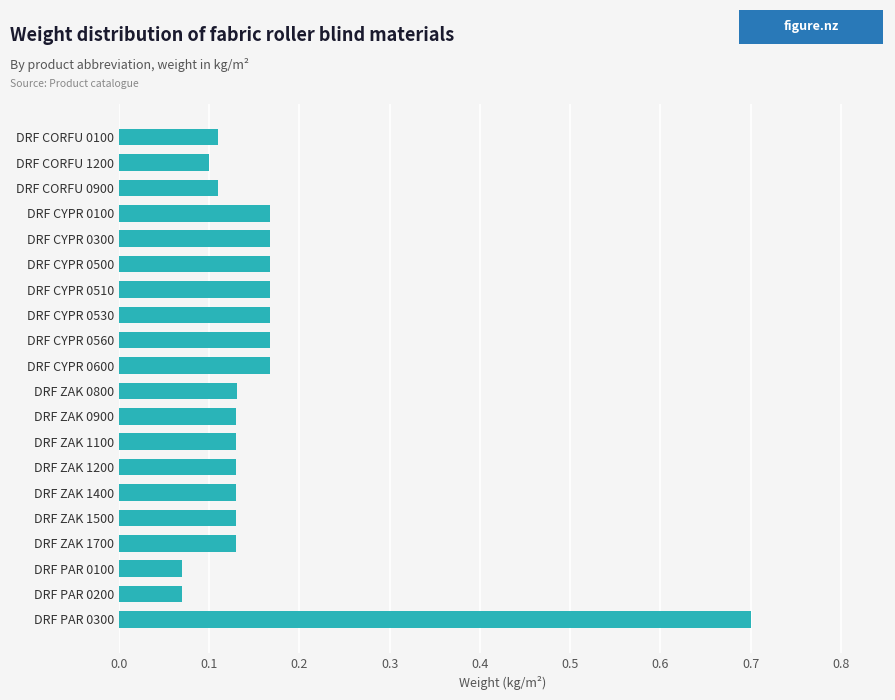

What is the difference between the maximum and minimum values?

0.6